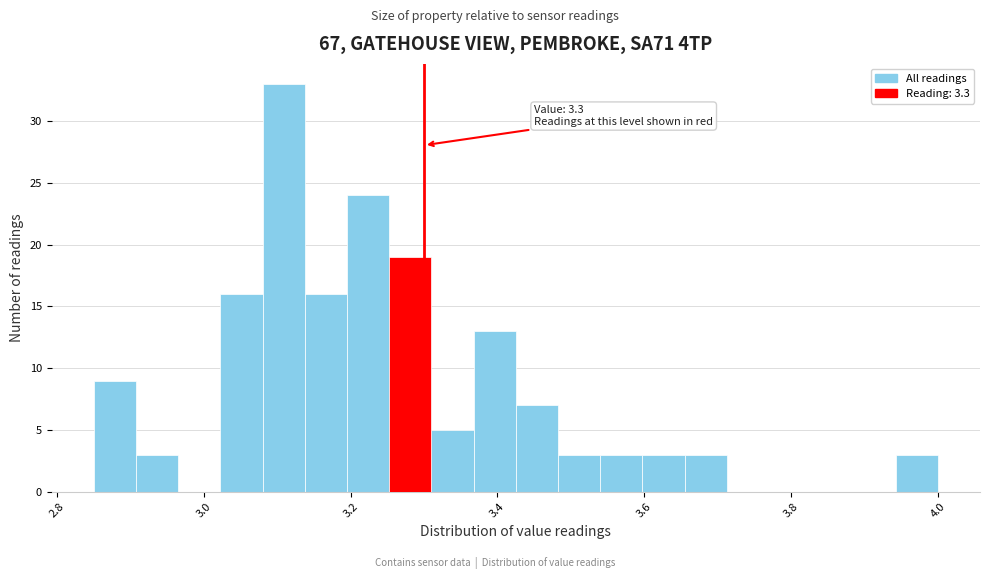

Around what value on the x-axis is the tallest bar? Give the approximate position of its centre, as read against the axis.

3.10